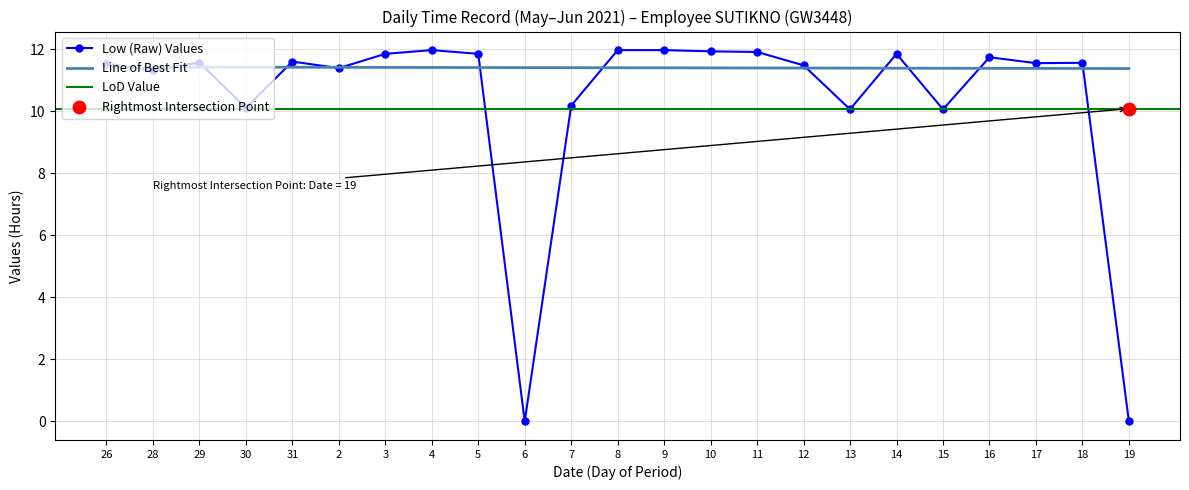

Which has a higher value, 31 or 29?

31